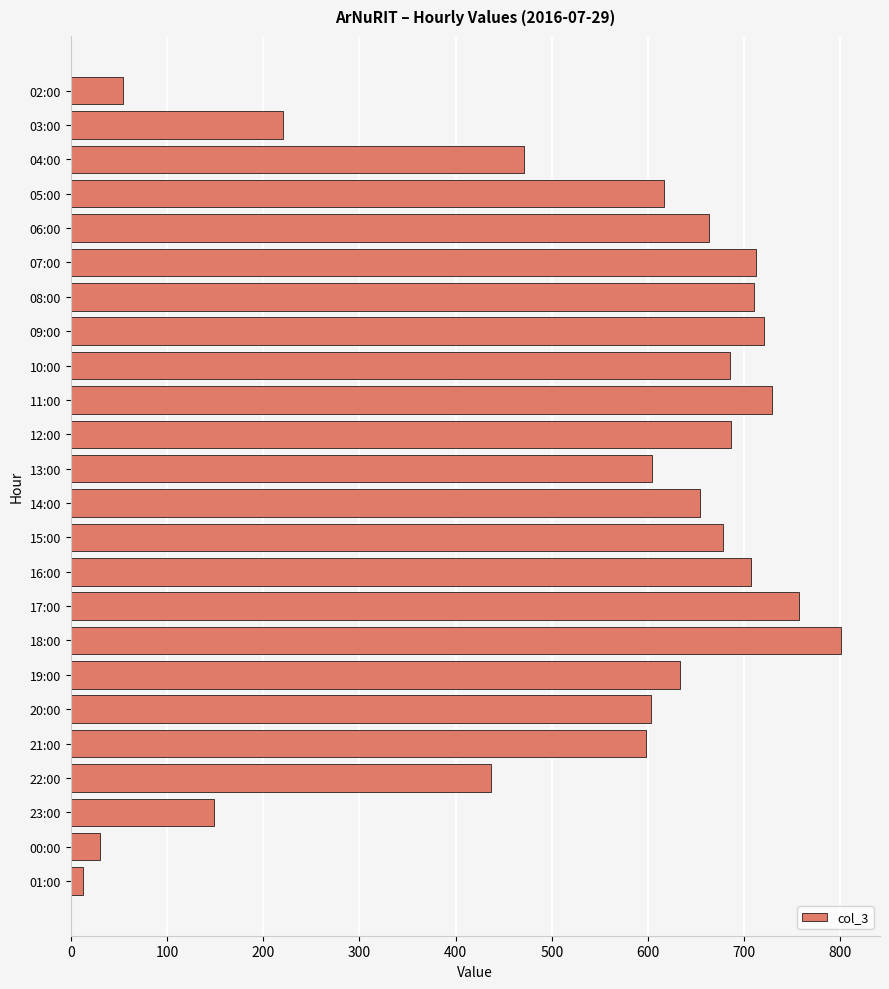

Between 04:00 and 21:00, which is larger?

21:00